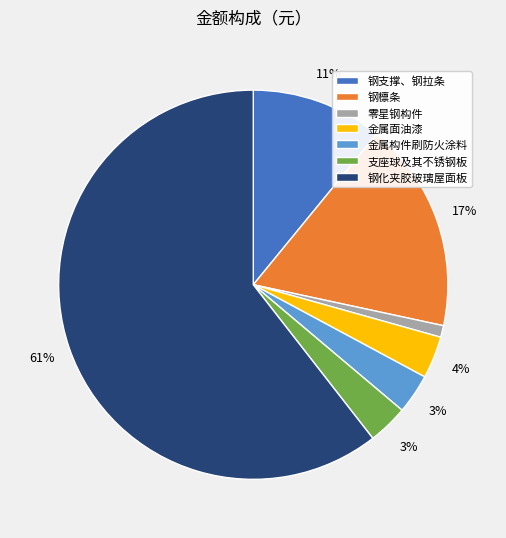

Is the sum of 金属构件刷防火涂料 and 零星钢构件 greater than half?

No